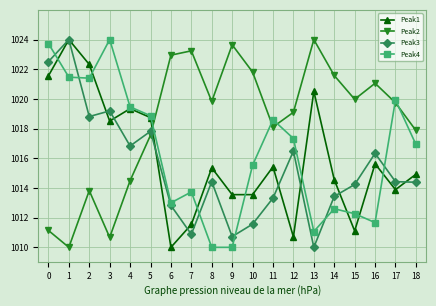

At which label does Peak3 reach its peak?

1